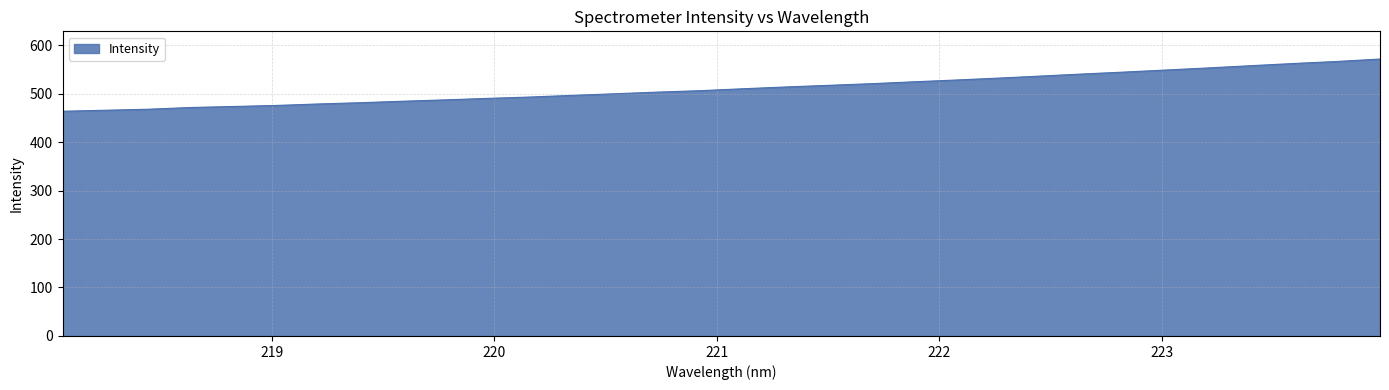

What is the minimum value shown in the chart?

463.5